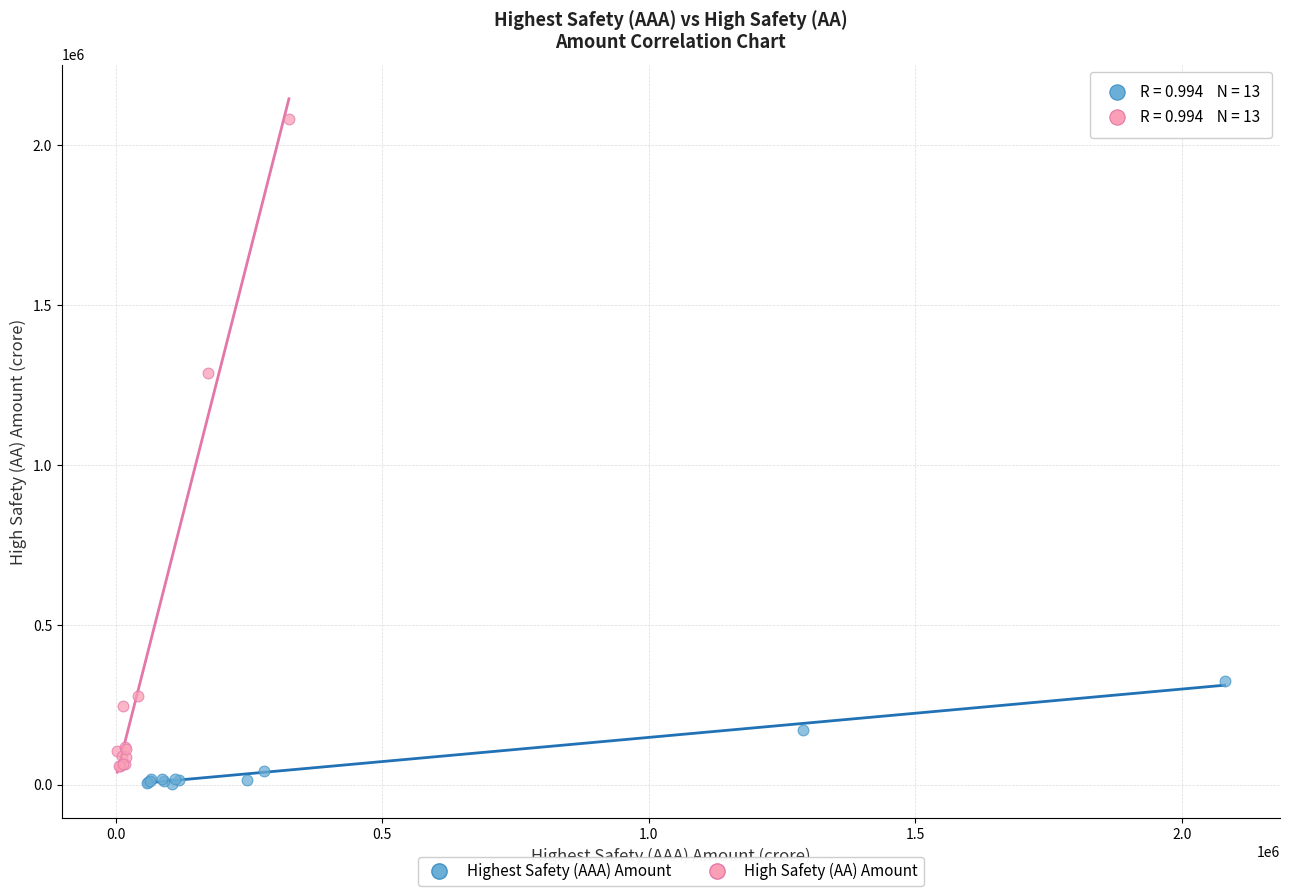

What are all the series names shown in the legend?

Highest Safety (AAA) Amount, High Safety (AA) Amount